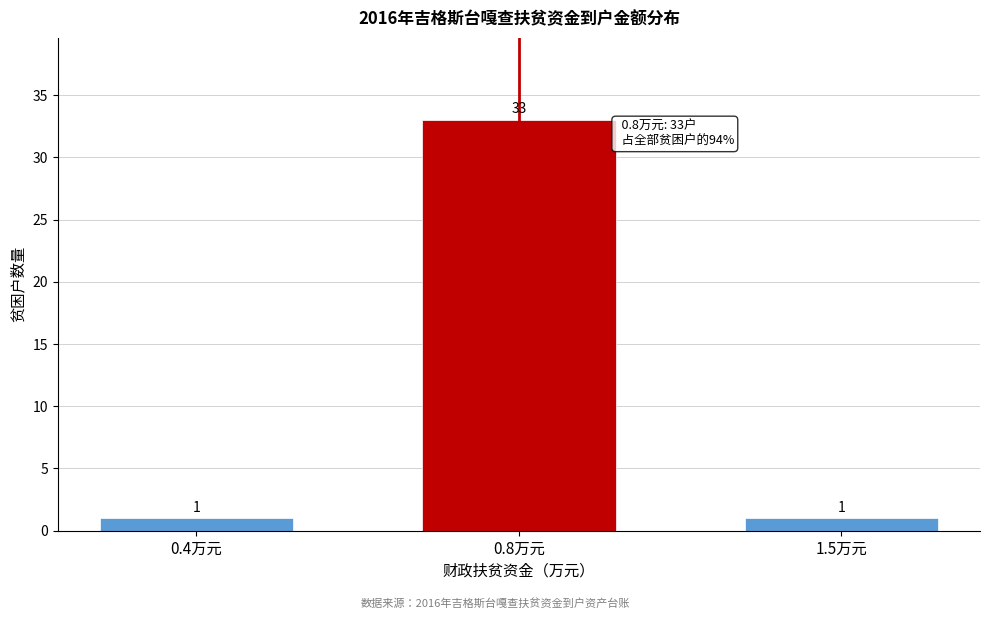

Reading left to right, extract all data points from this chart.

1	33	1